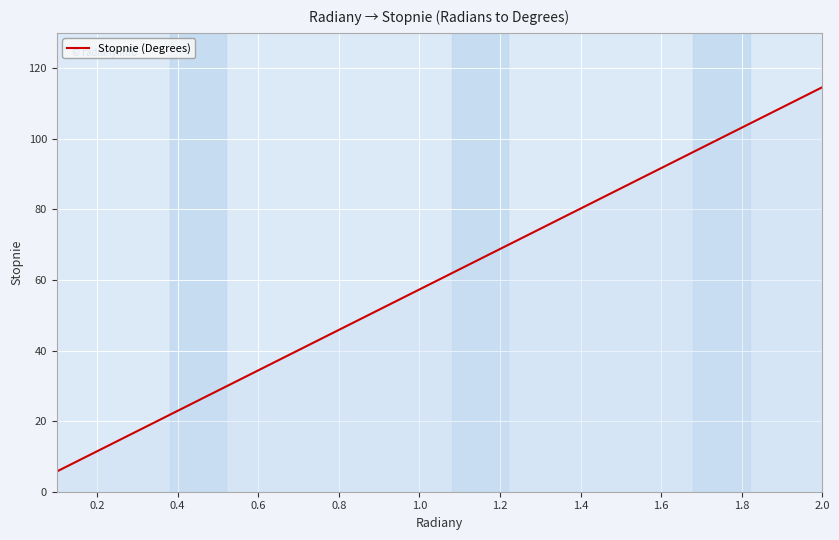

What is the difference between the maximum and minimum values?

108.9